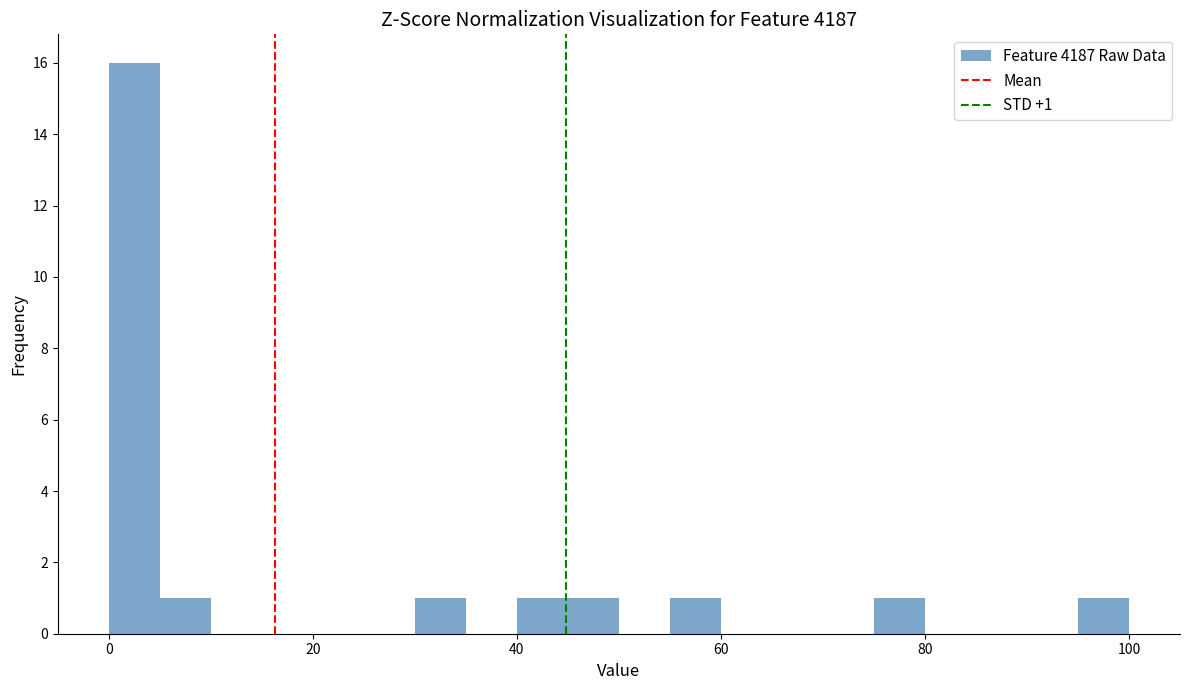

Around what value on the x-axis is the tallest bar? Give the approximate position of its centre, as read against the axis.

2